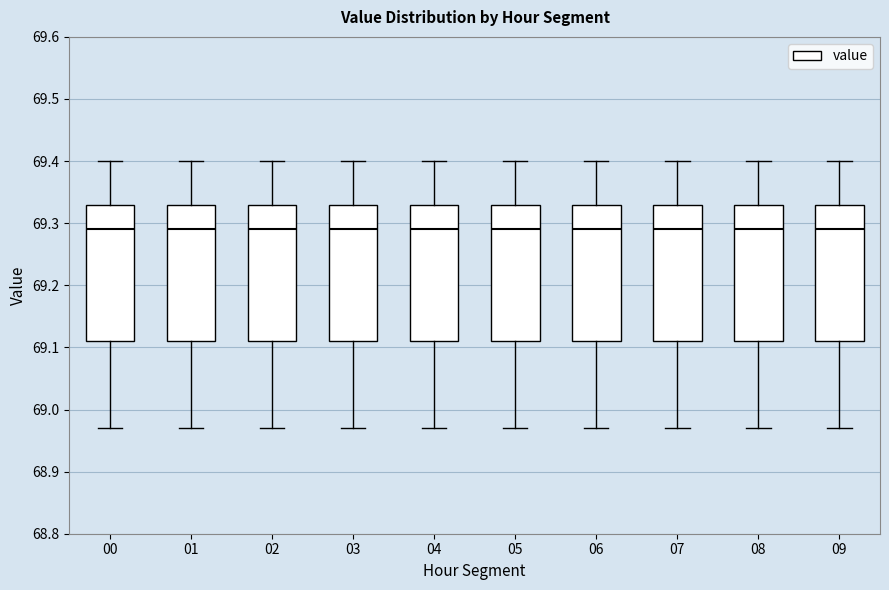

Reading left to right, read every box against the y-axis: the position of its median line, the range the box covers, and the ends of its whiskers. The values are not printed on the chart, so give them approximately, as read against the axis.

00: median 69.29, box 69.11 to 69.33, whiskers 68.97 to 69.40
01: median 69.29, box 69.11 to 69.33, whiskers 68.97 to 69.40
02: median 69.29, box 69.11 to 69.33, whiskers 68.97 to 69.40
03: median 69.29, box 69.11 to 69.33, whiskers 68.97 to 69.40
04: median 69.29, box 69.11 to 69.33, whiskers 68.97 to 69.40
05: median 69.29, box 69.11 to 69.33, whiskers 68.97 to 69.40
06: median 69.29, box 69.11 to 69.33, whiskers 68.97 to 69.40
07: median 69.29, box 69.11 to 69.33, whiskers 68.97 to 69.40
08: median 69.29, box 69.11 to 69.33, whiskers 68.97 to 69.40
09: median 69.29, box 69.11 to 69.33, whiskers 68.97 to 69.40